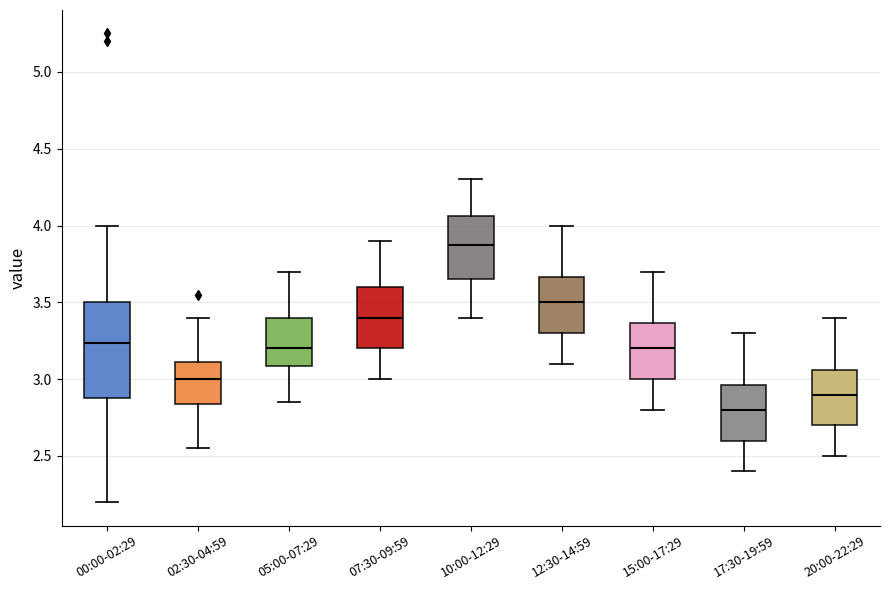

Comparing the boxes themselves (not the whiskers), which one is the tallest?

00:00-02:29